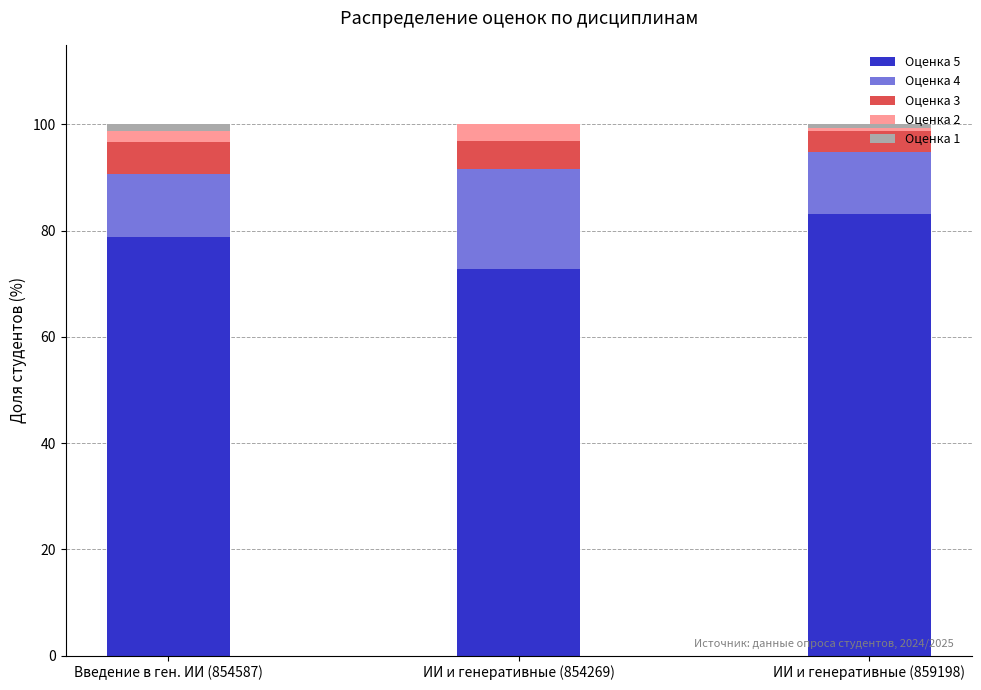

What is the maximum value for Оценка 5?

83.2